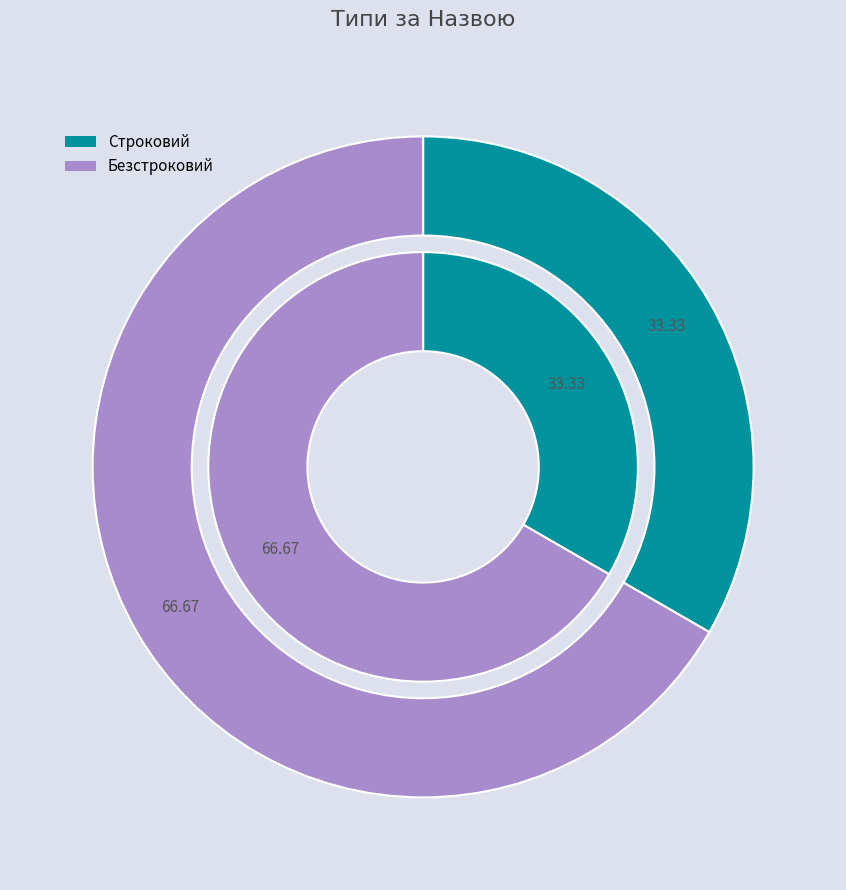

Do Безстроковий and Строковий together represent more than half of the pie?

Yes